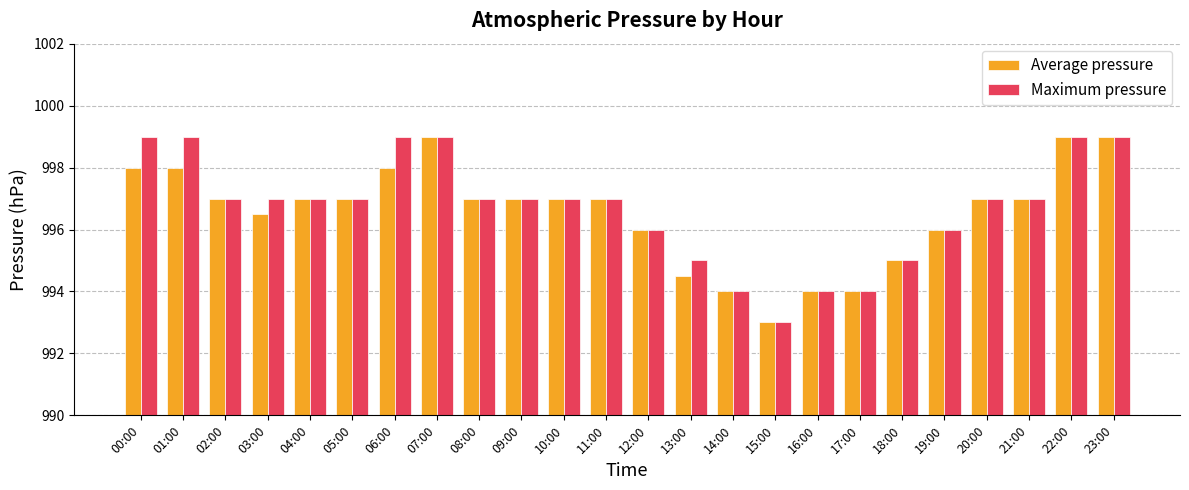

True or false: Maximum pressure has a value of 1384.7 at 08:00.

False